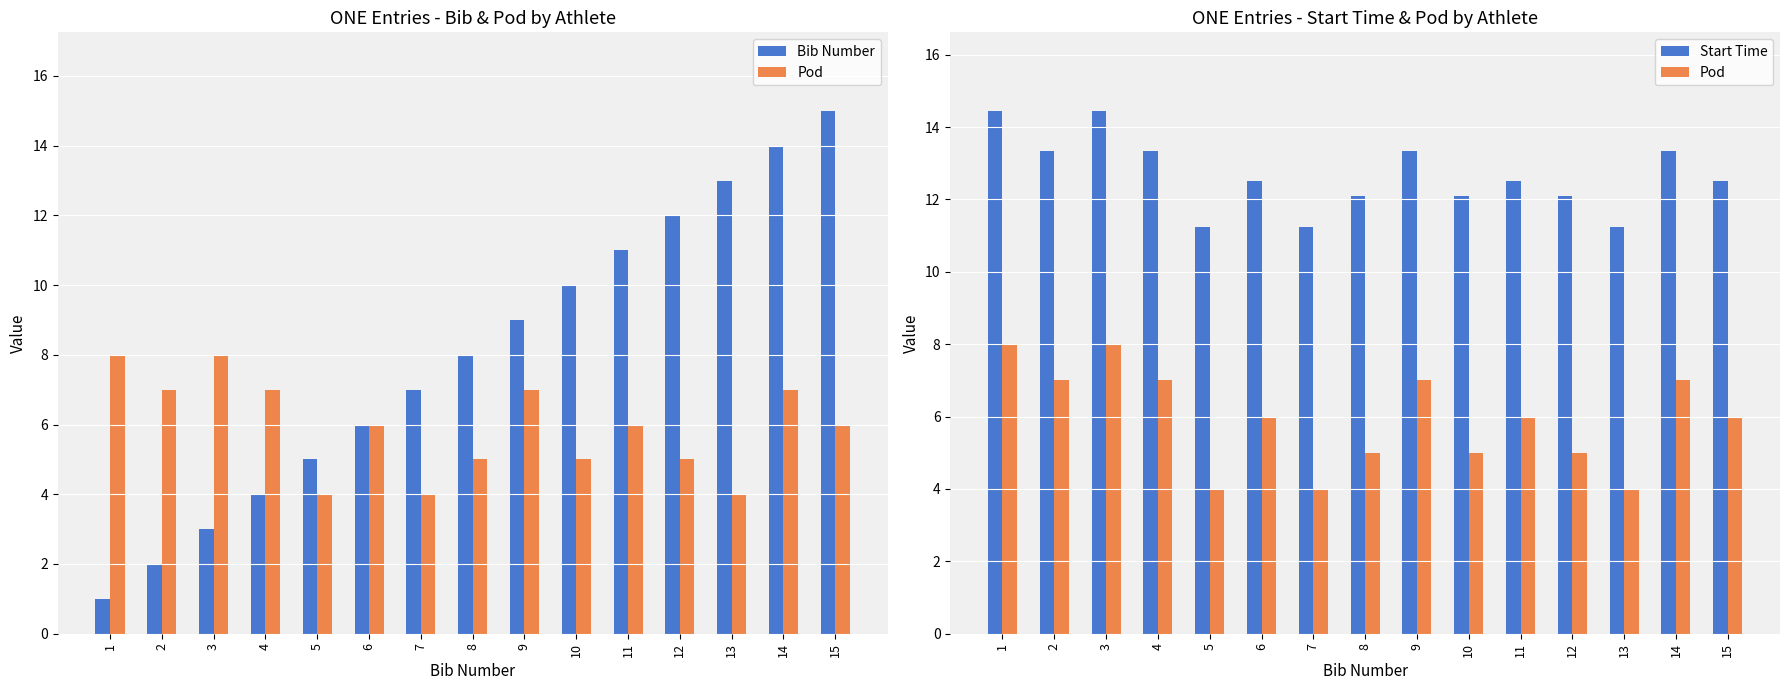

What is the value of the Bib Number bar at the 13th from the left?

13.0